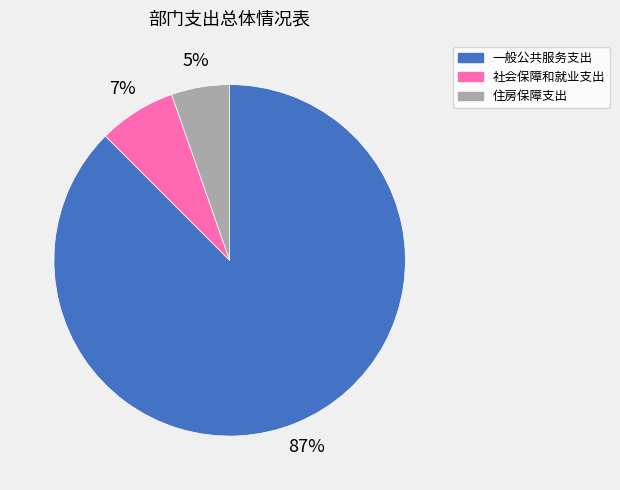

Between 社会保障和就业支出 and 一般公共服务支出, which is larger?

一般公共服务支出